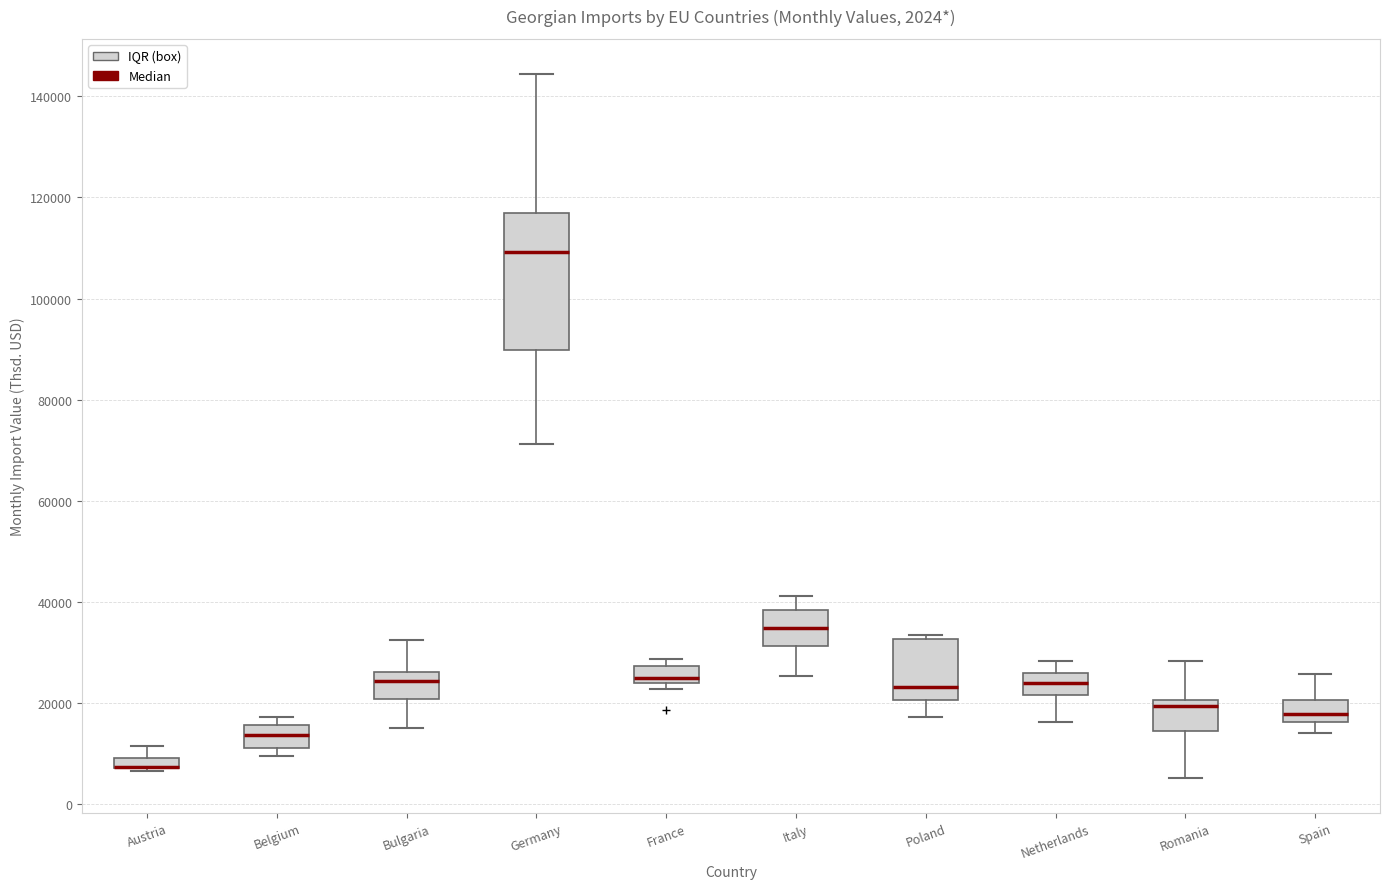

Comparing the boxes themselves (not the whiskers), which one is the tallest?

Germany